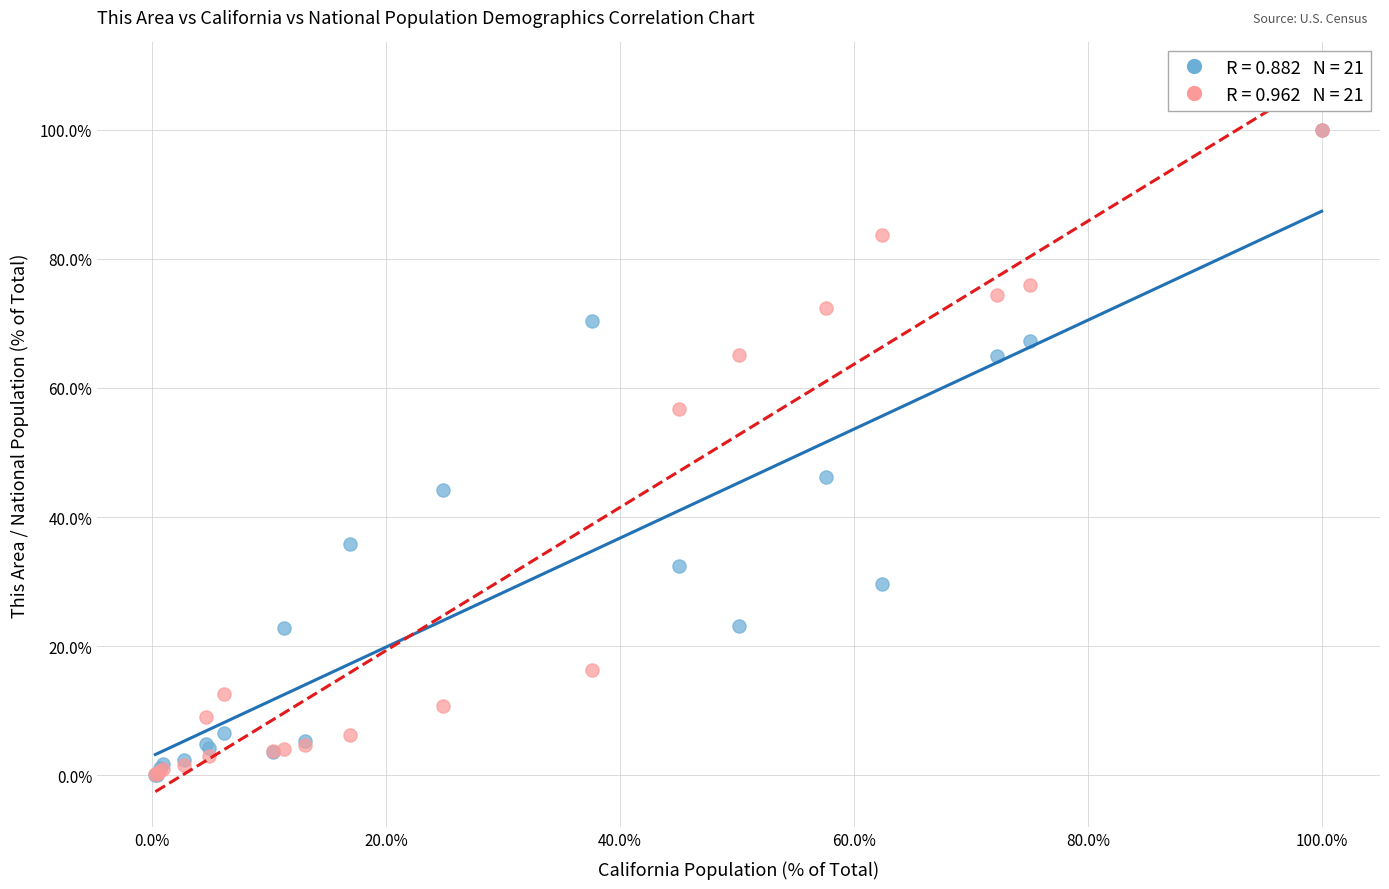

Across all series, what Y value is closest to 50?

46.3